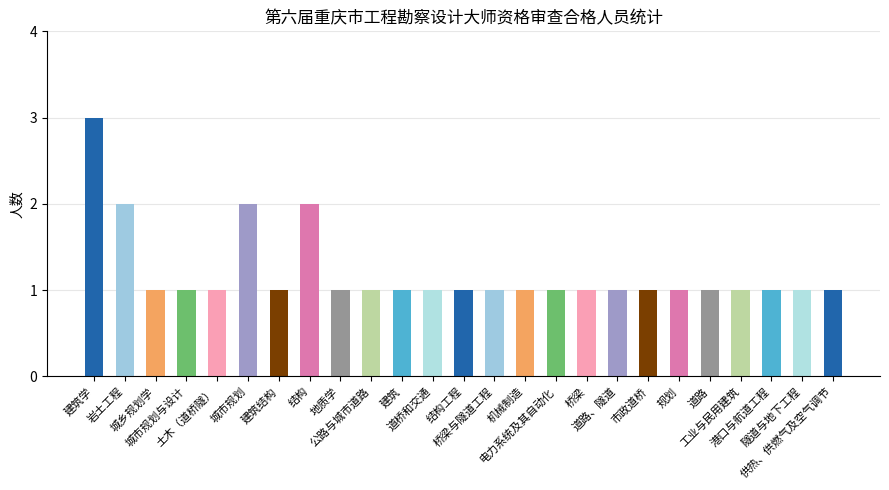

What is the label of the 25th bar from the right?

建筑学